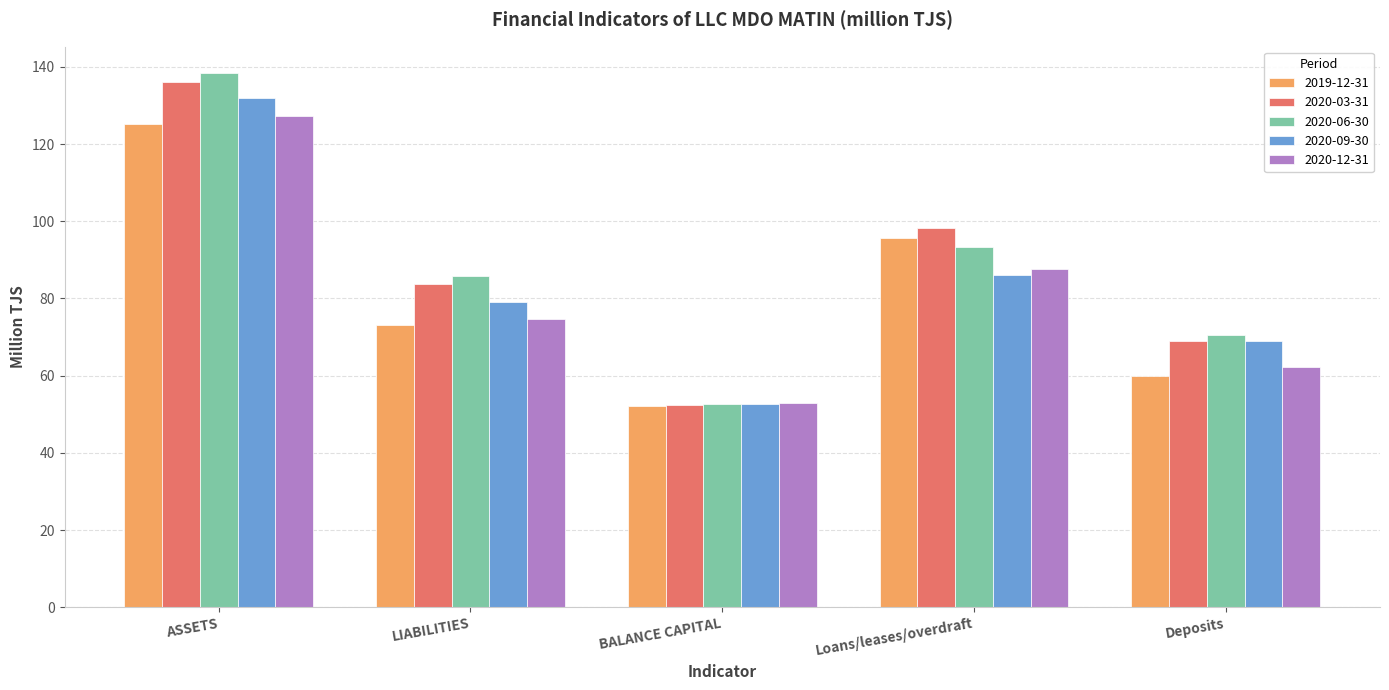

What is the approximate value of 2019-12-31 at LIABILITIES?

73.1